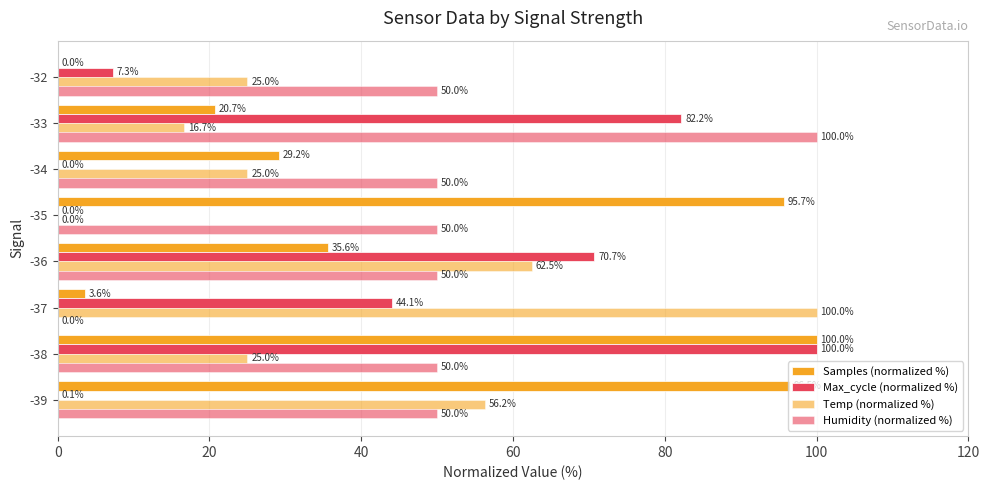

Which series has the widest spread of values?

Samples (normalized %)